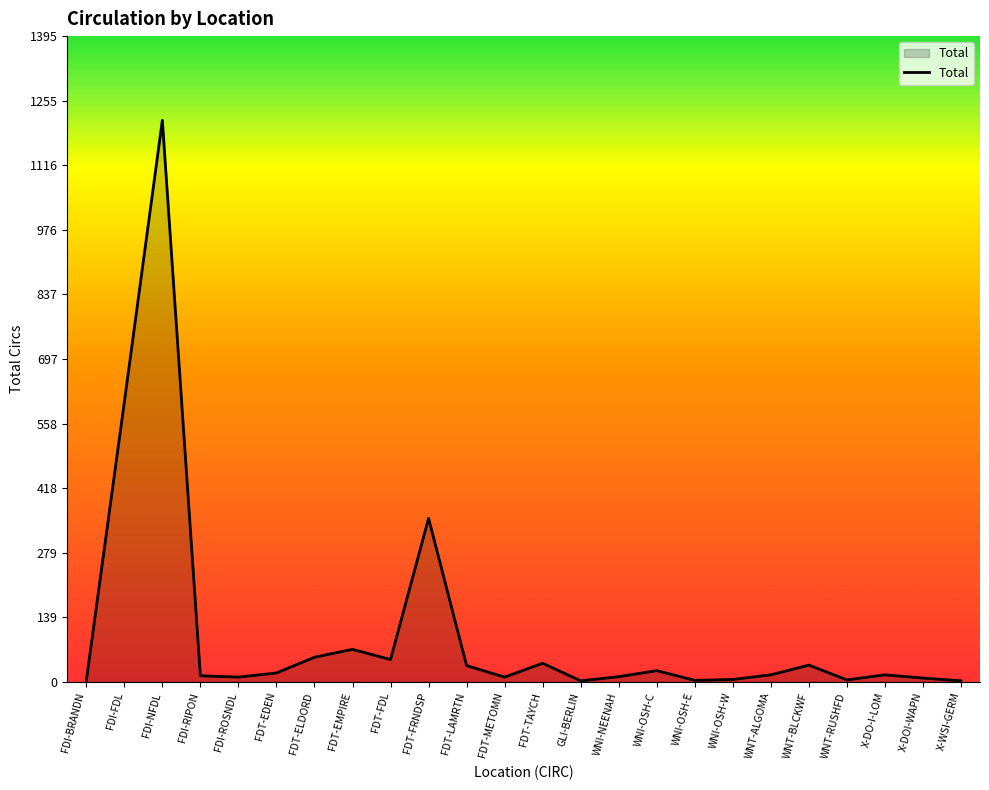

True or false: the data shows 2 at FDI-BRANDN.

True